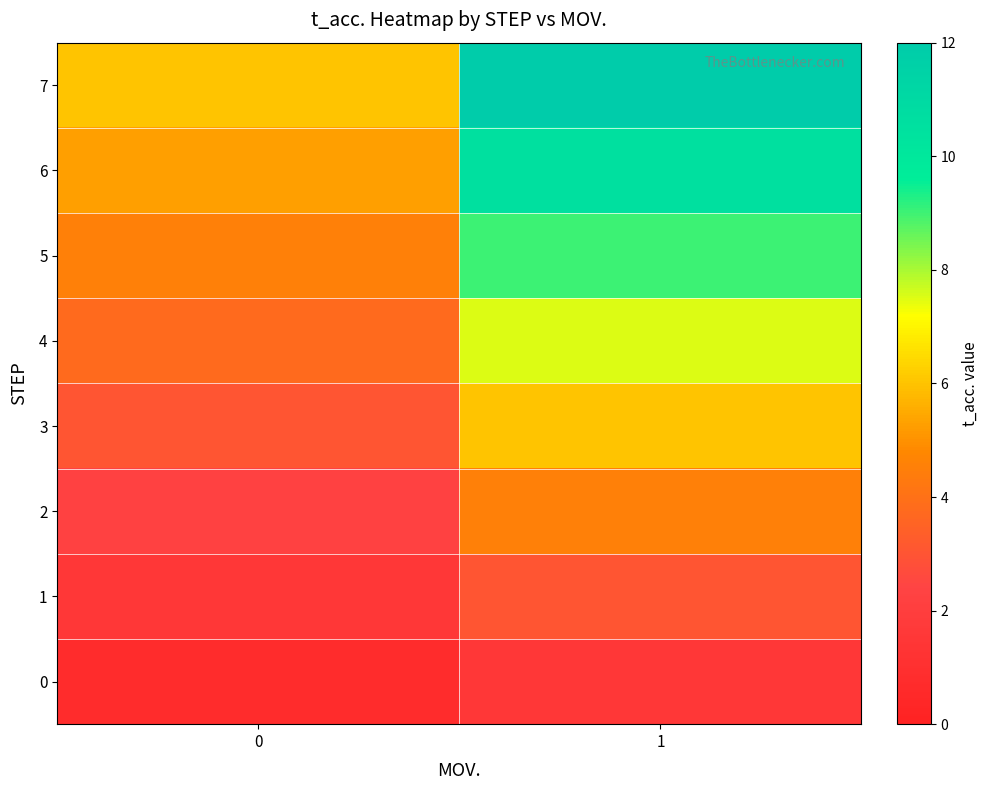

Rank the series at 0 from highest to lowest value.

7, 6, 5, 4, 3, 2, 1, 0